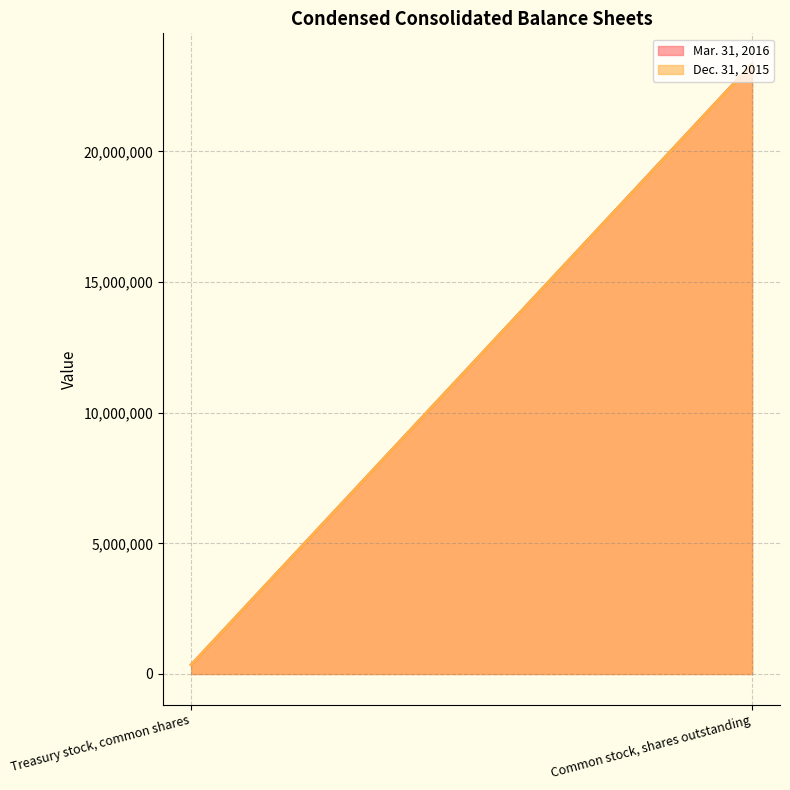

At Common stock, shares outstanding, list the series in order from smallest to largest.

Dec. 31, 2015, Mar. 31, 2016